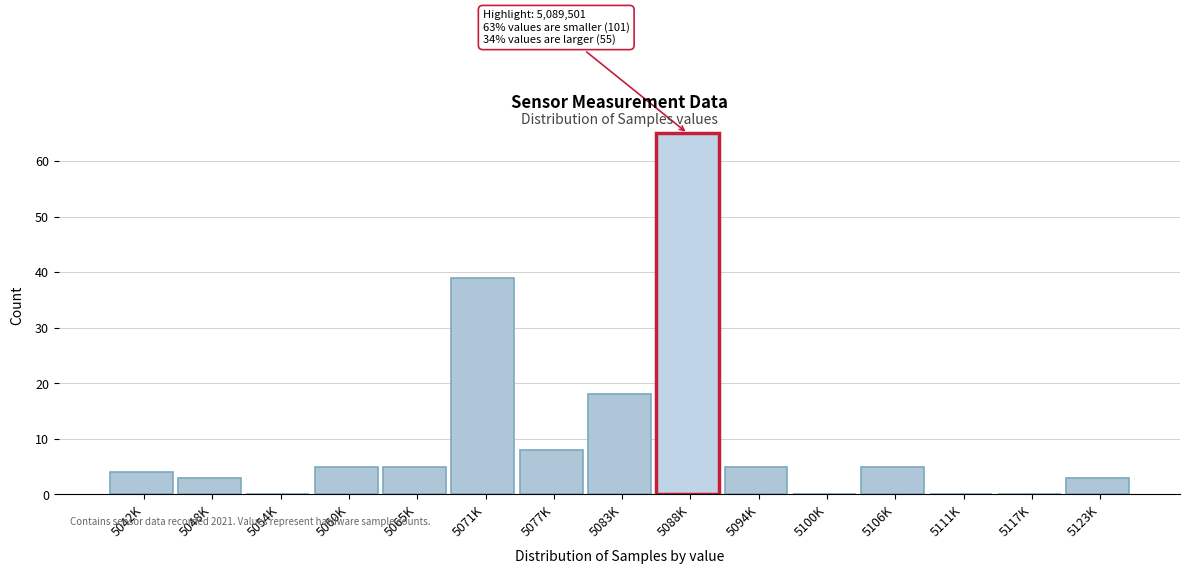

What is the sum of all values?

160